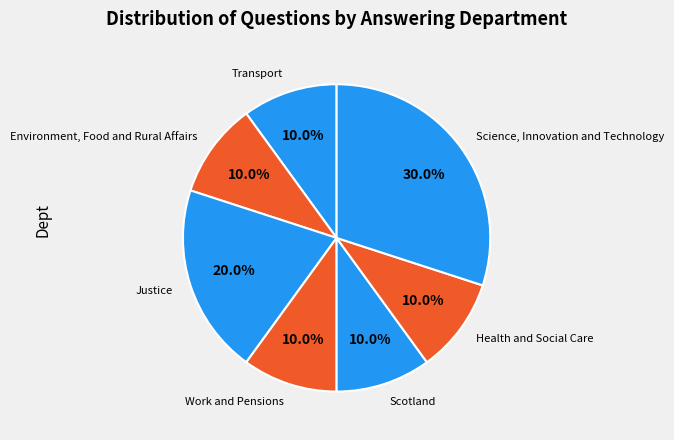

Do Justice and Scotland together represent more than half of the pie?

No